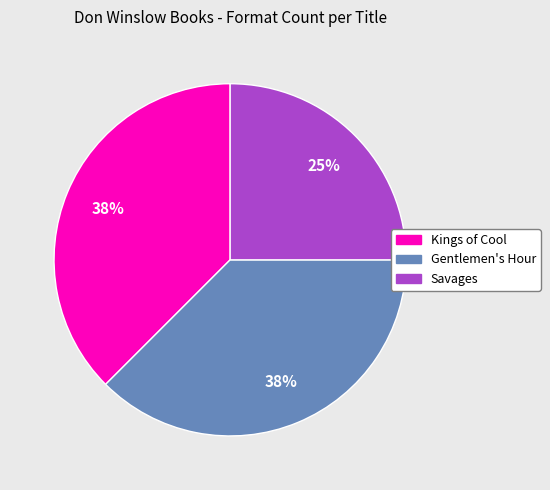

Which category has the smallest portion of the pie?

Savages